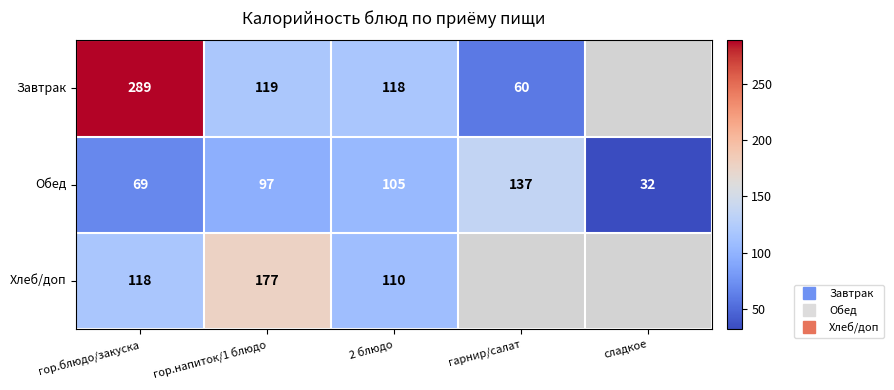

Rank the series at гор.напиток/1 блюдо from highest to lowest value.

Хлеб/доп, Завтрак, Обед